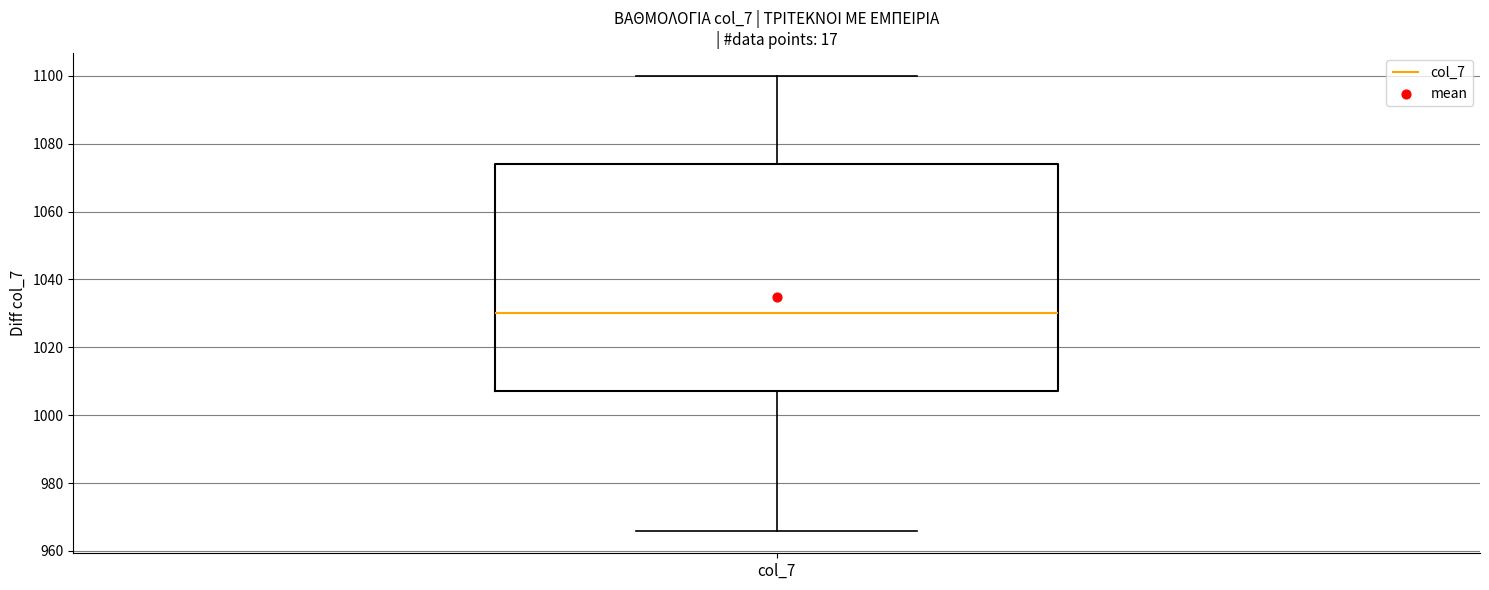

Transcribe this box plot: give where the median line is, the range the box spans, and where the two whiskers end, as read against the y-axis. The values are not printed on the chart, so give them approximately, as read against the axis.

median 1030, box 1008 to 1074, whiskers 966 to 1100